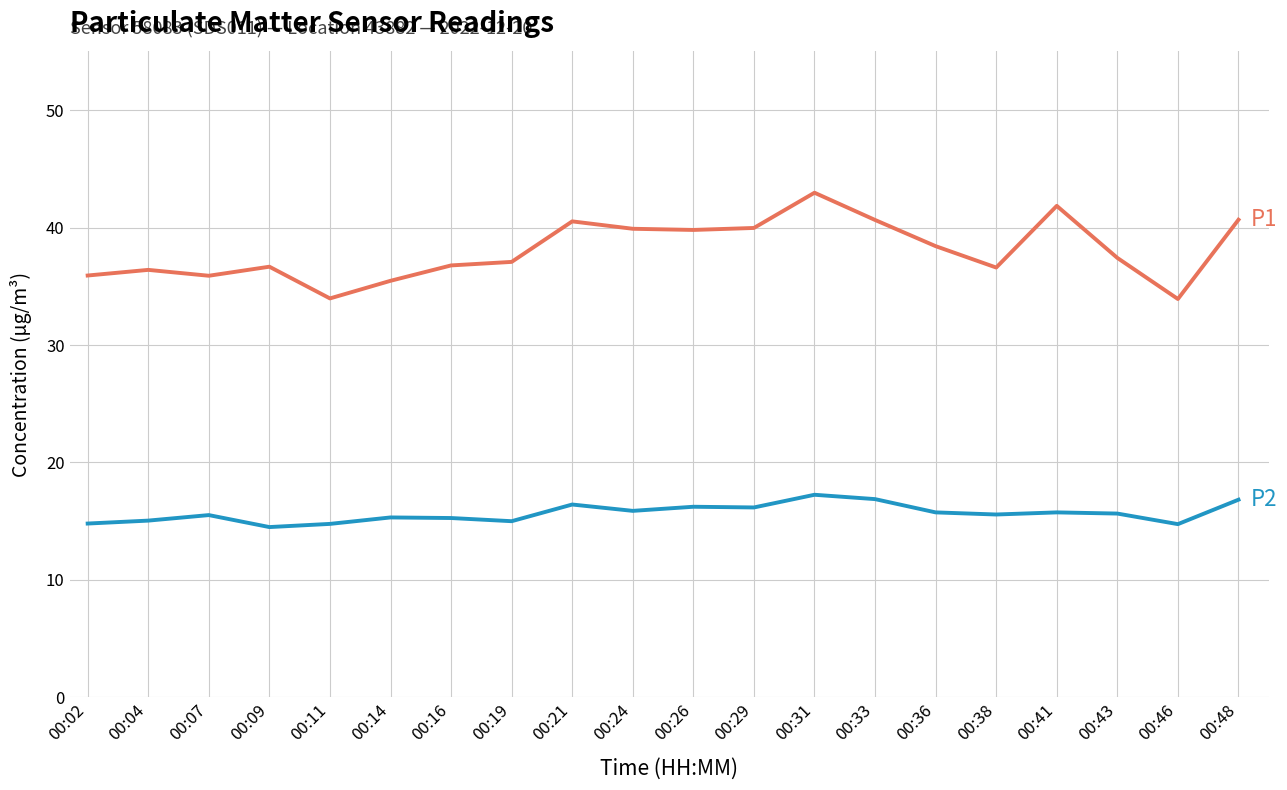

Does the chart display data point markers on the line(s)?

No